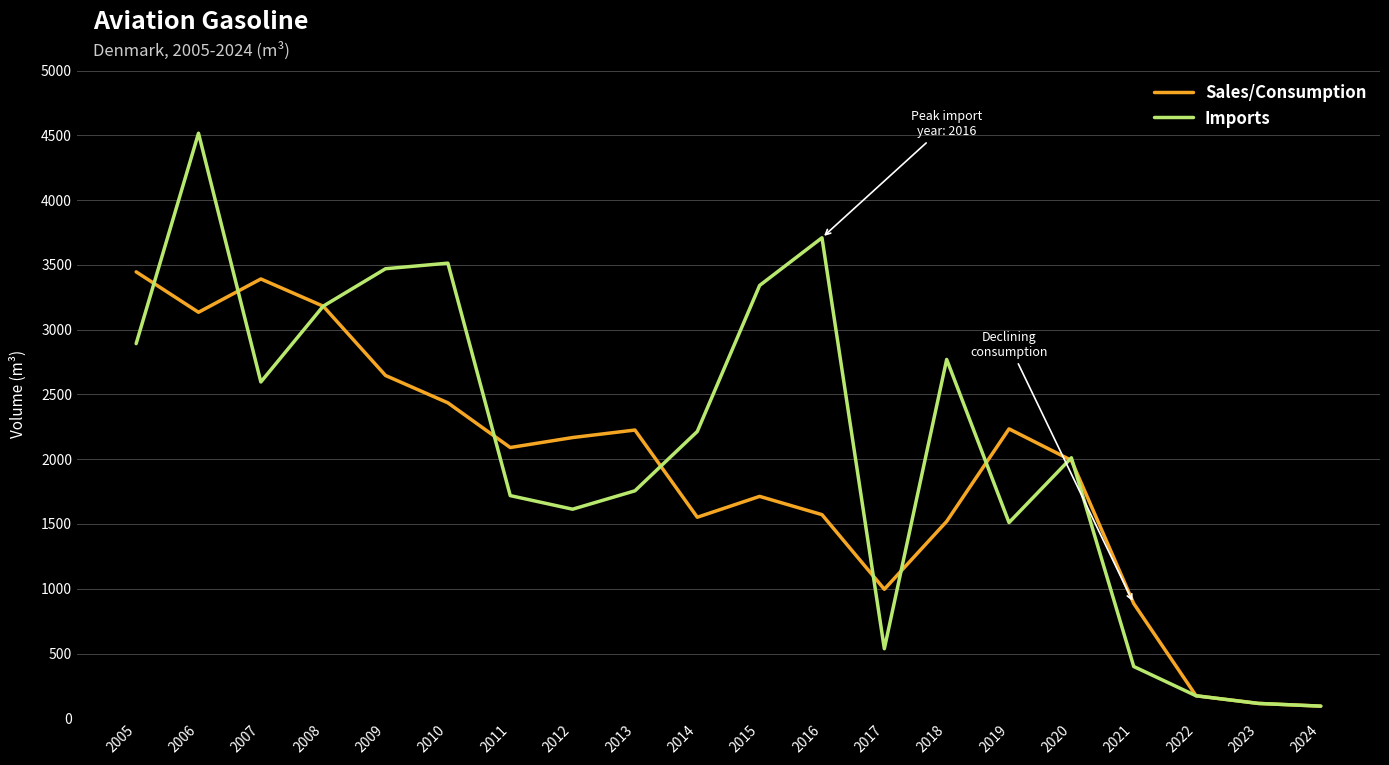

How many lines are shown in the chart?

2